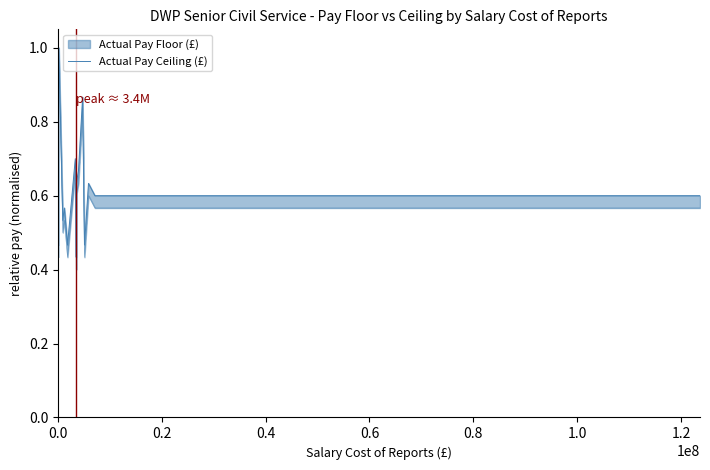

True or false: the data shows 0.4 at 27.

False